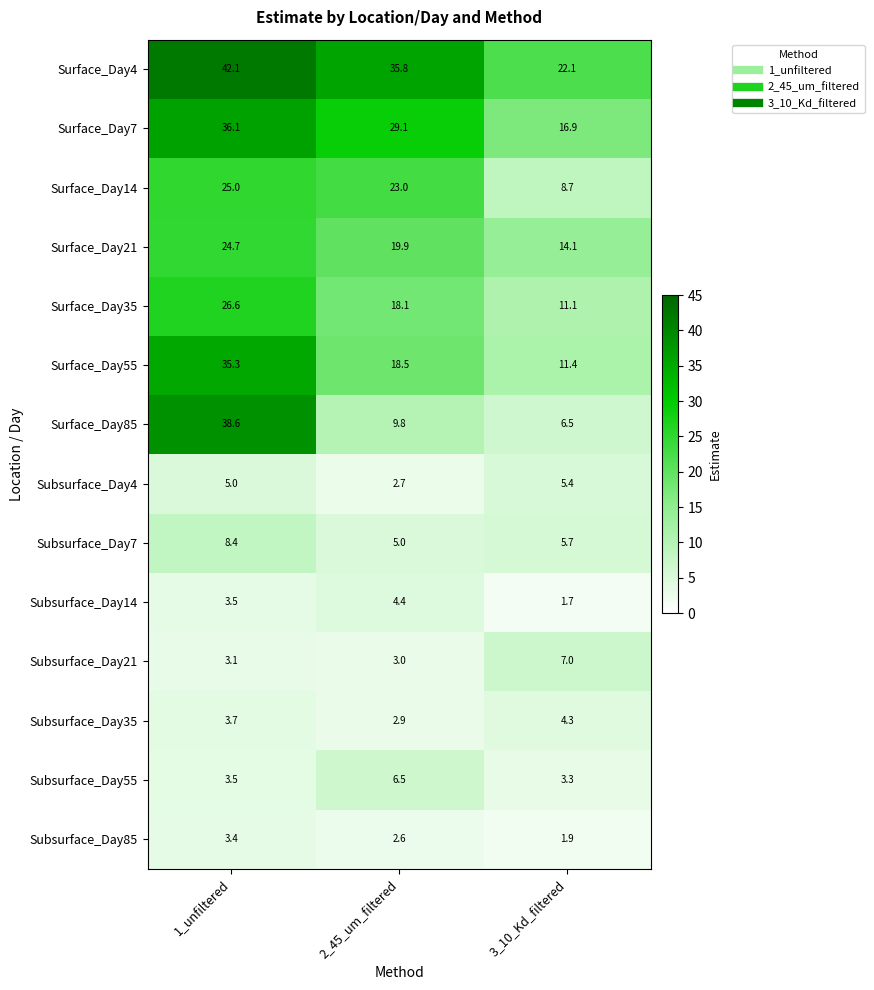

At how many categories does at least one series exceed 19?

3